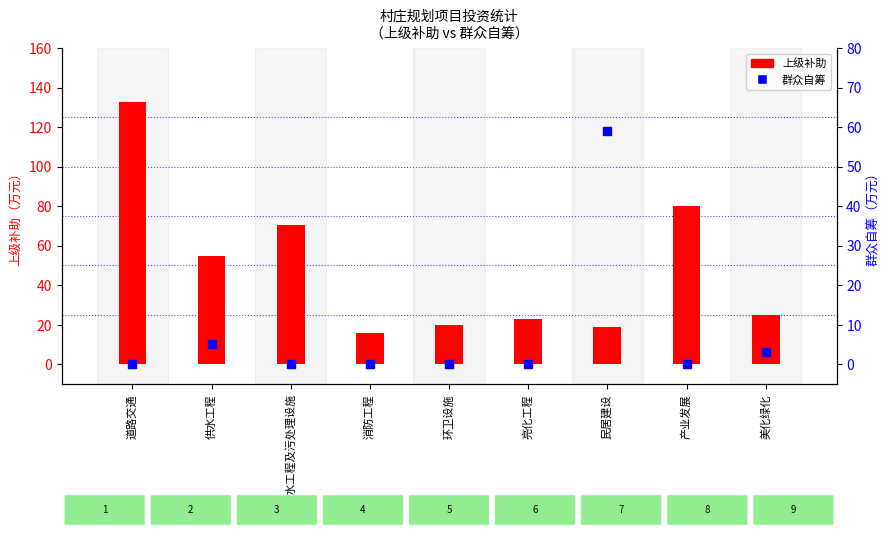

At how many categories does at least one series exceed 6?

9